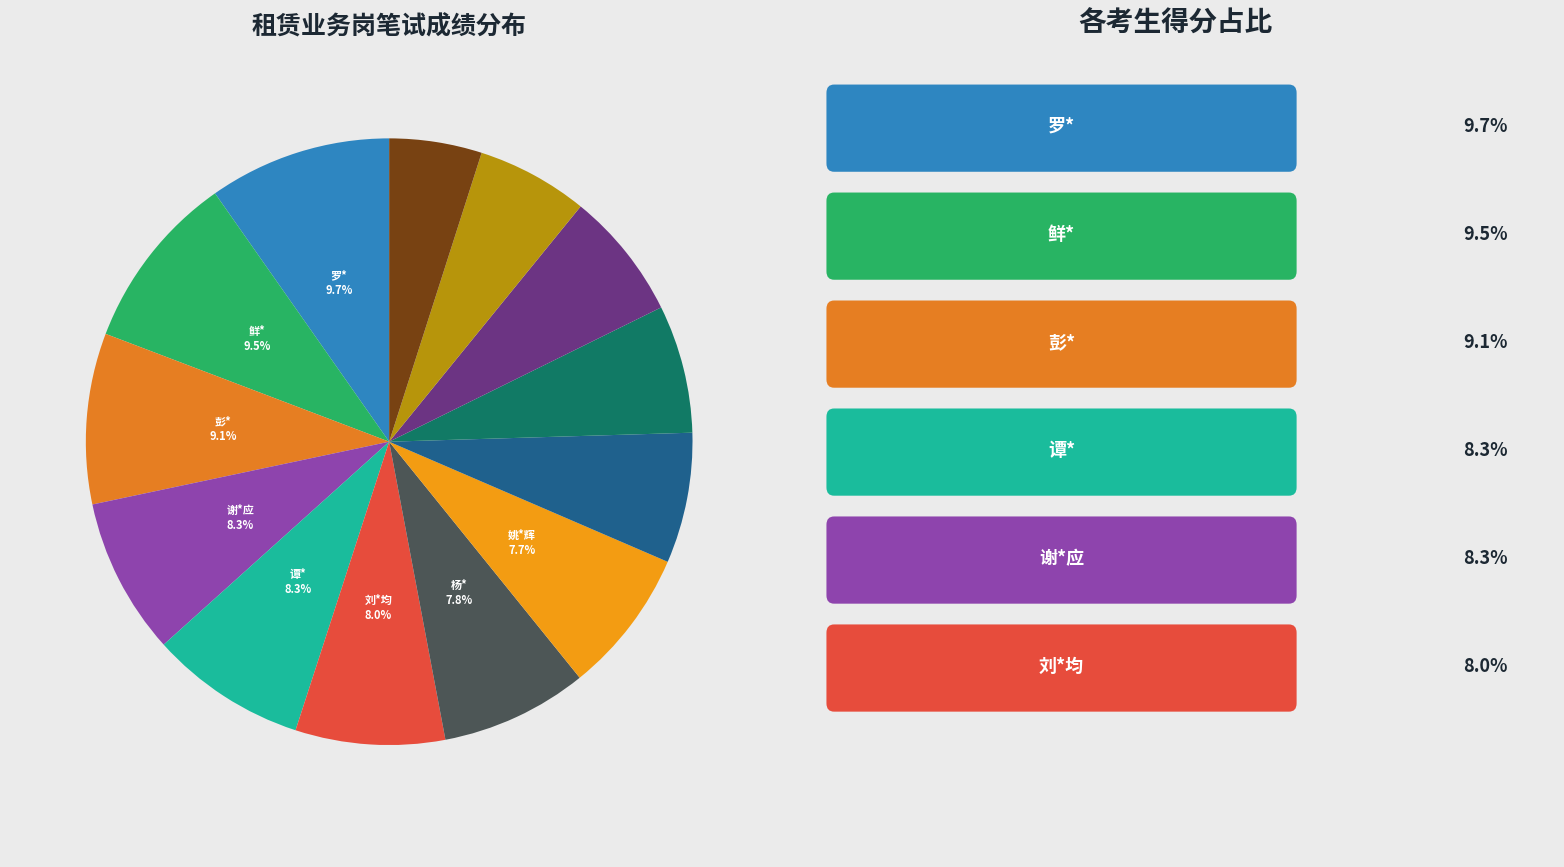

How many slices are in this pie chart?

13